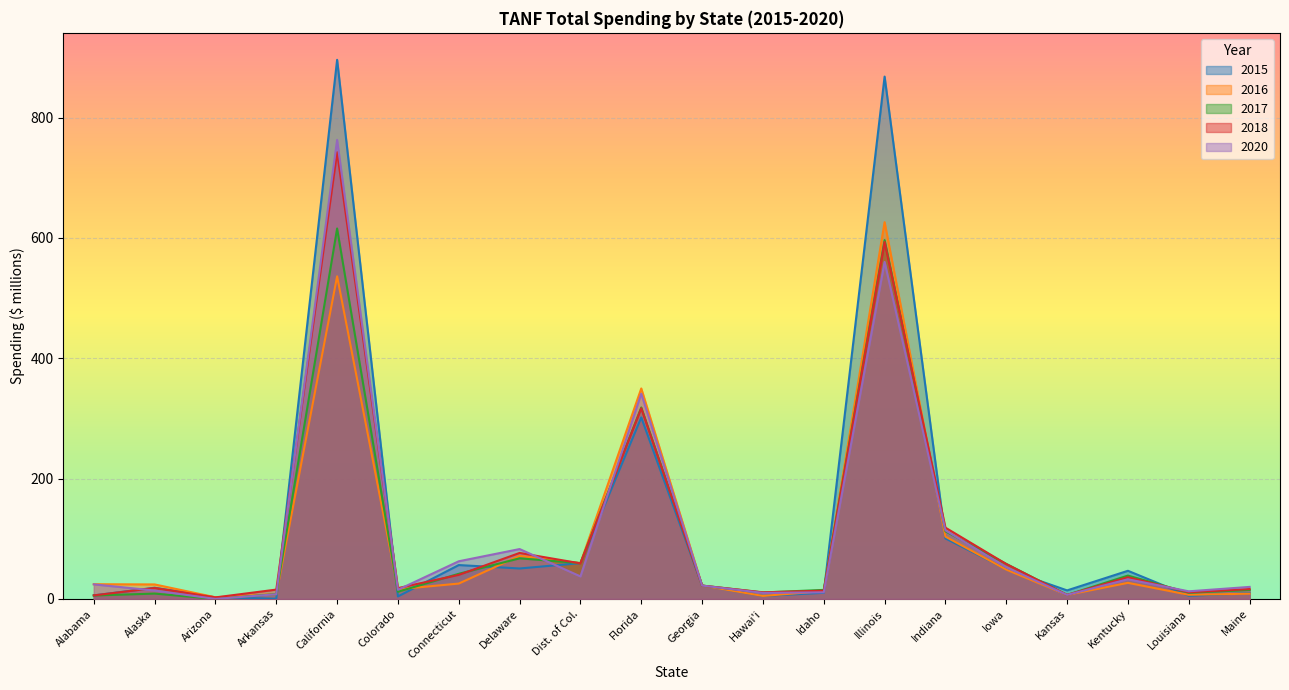

Does the chart display data point markers on the line(s)?

No